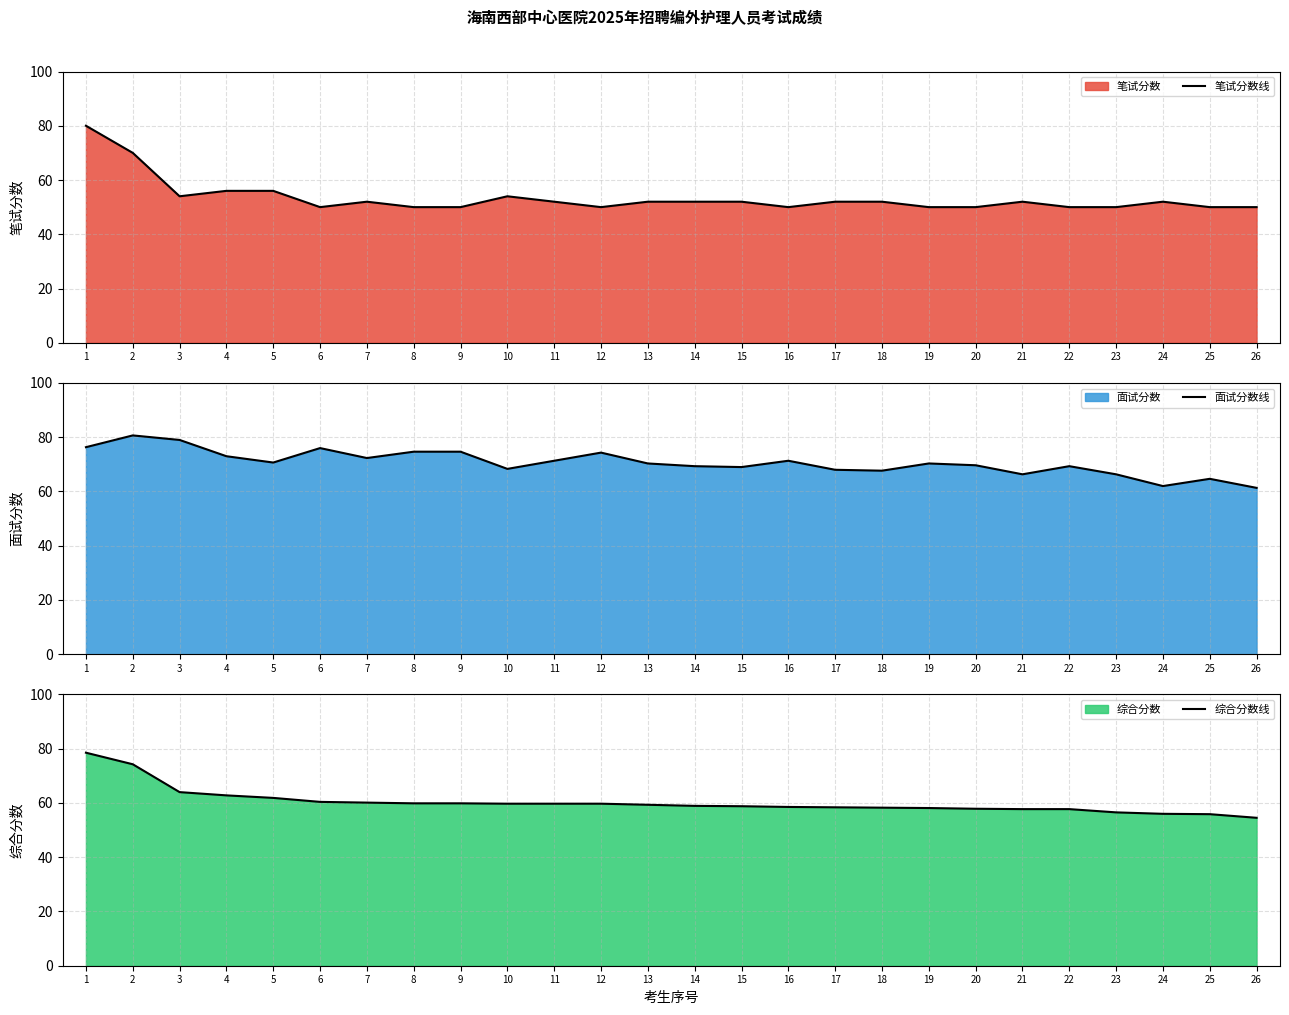

At which category is the sum across all series the highest?

1